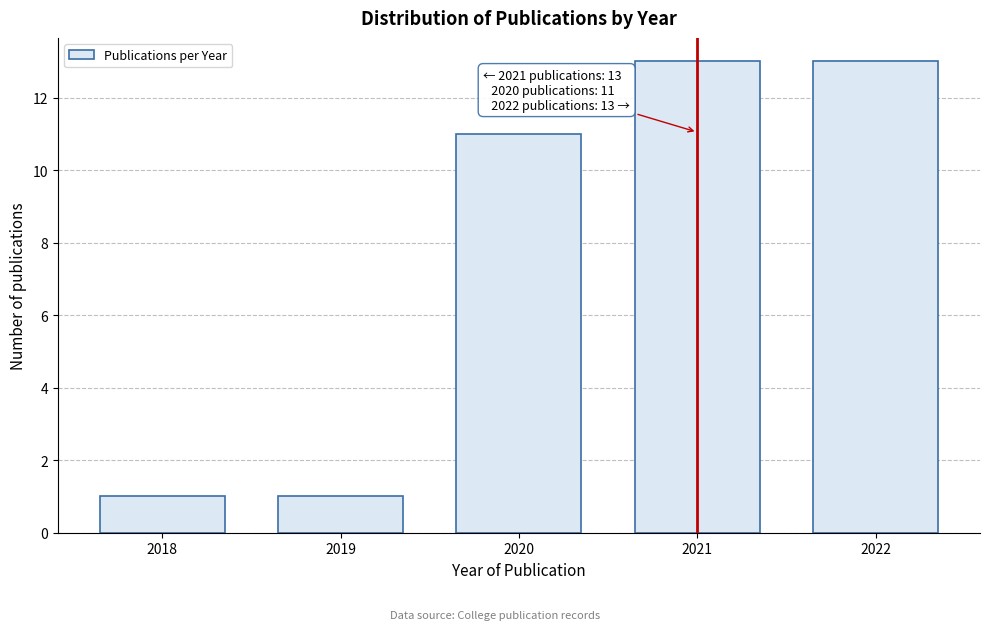

Reading left to right, what are all the values shown in this chart?

2018=1	2019=1	2020=11	2021=13	2022=13